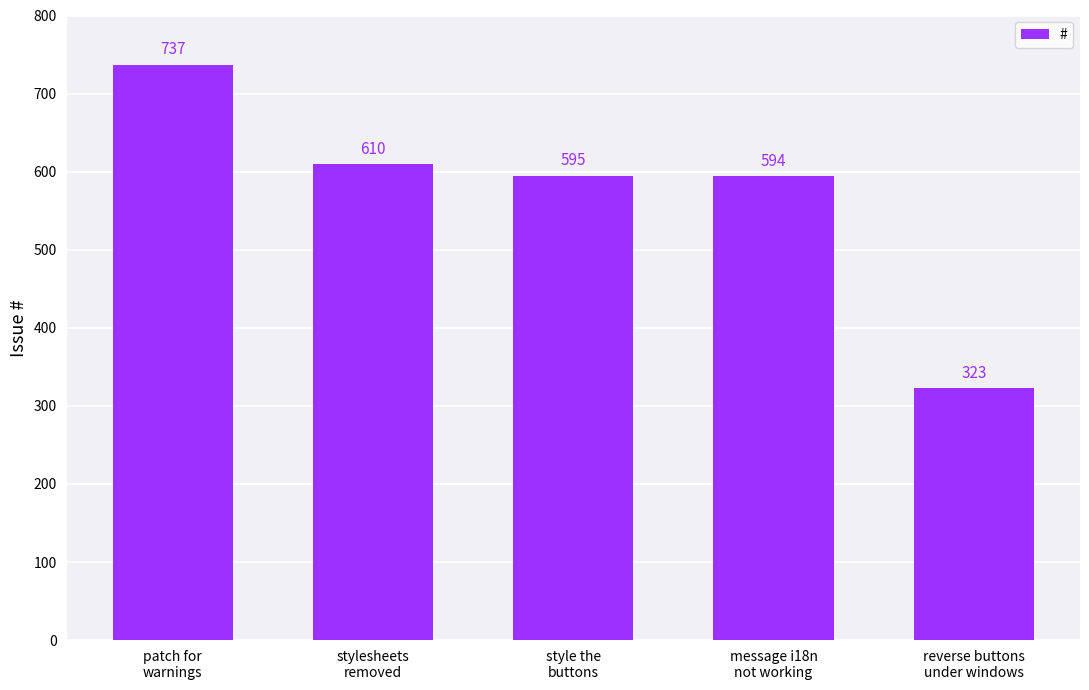

Rank the categories by value from lowest to highest.

reverse buttons
under windows, message i18n
not working, style the
buttons, stylesheets
removed, patch for
warnings